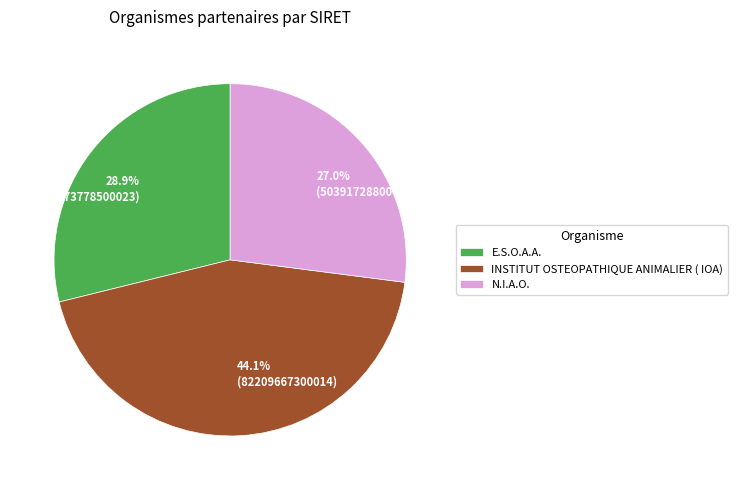

To the nearest percent, what portion does INSTITUT OSTEOPATHIQUE ANIMALIER ( IOA) represent?

44%